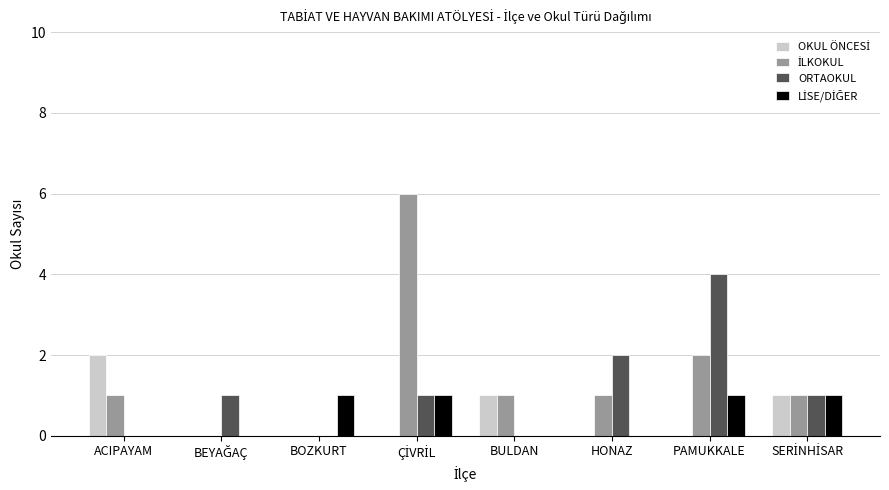

What is the sum of all ORTAOKUL values?

9